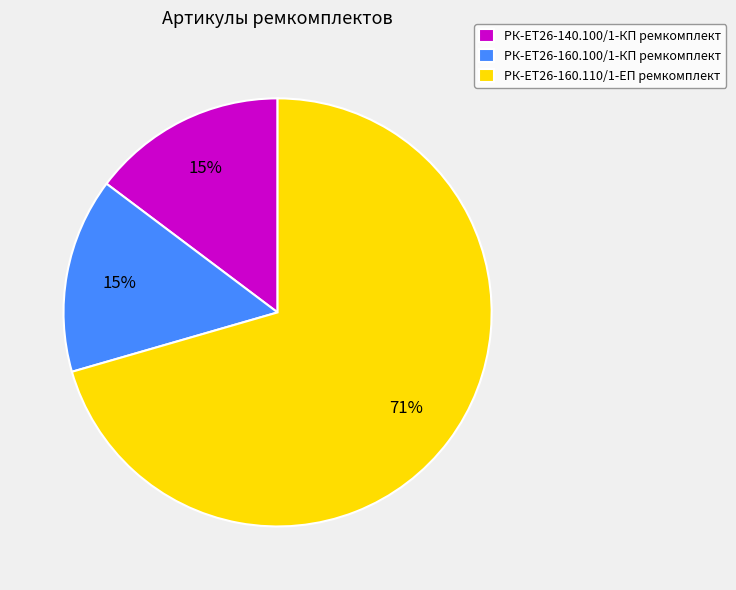

Count the number of slices in the pie.

3